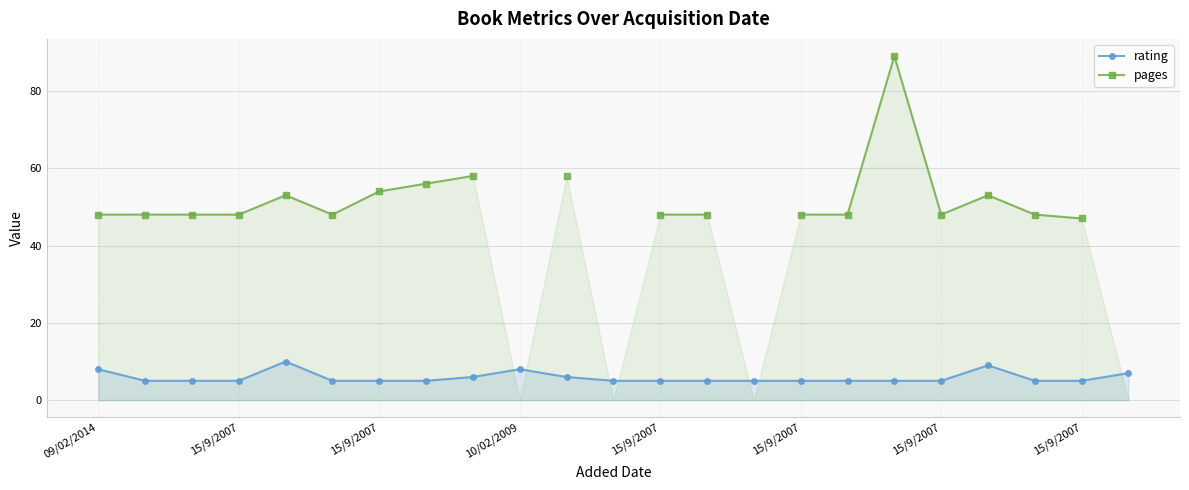

The pages series shows 70.6 at 15/9/2007. True or false?

False